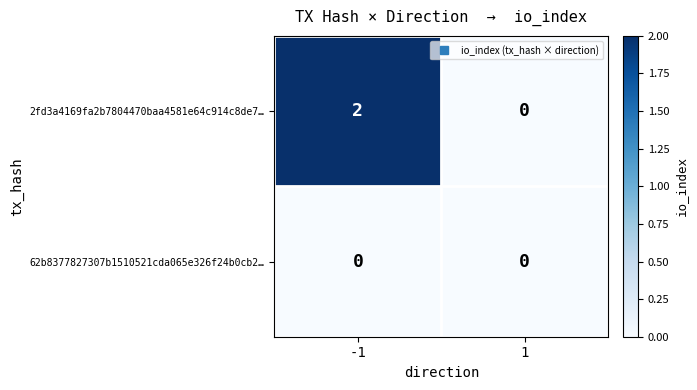

Reading left to right, list all the values displayed in this chart.

2fd3a4169fa2b7804470baa4581e64c914c8de7…: 2	0
62b8377827307b1510521cda065e326f24b0cb2…: 0	0